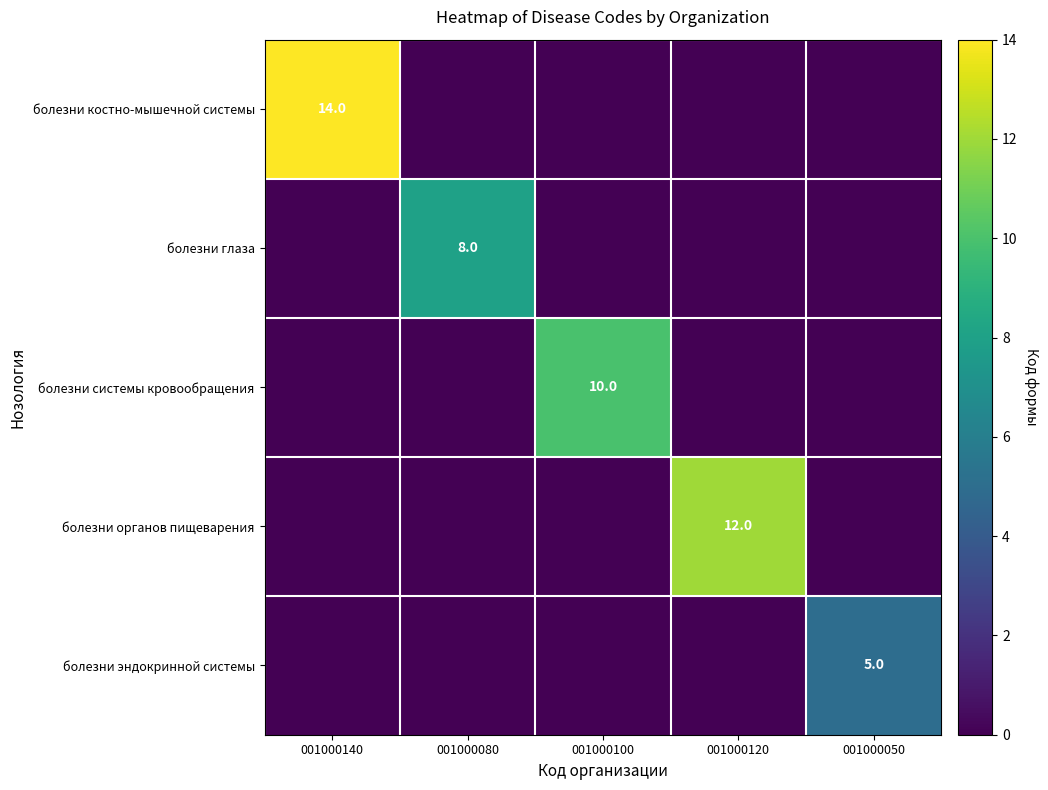

The value of болезни костно-мышечной системы at 001000140 is 21. True or false?

False